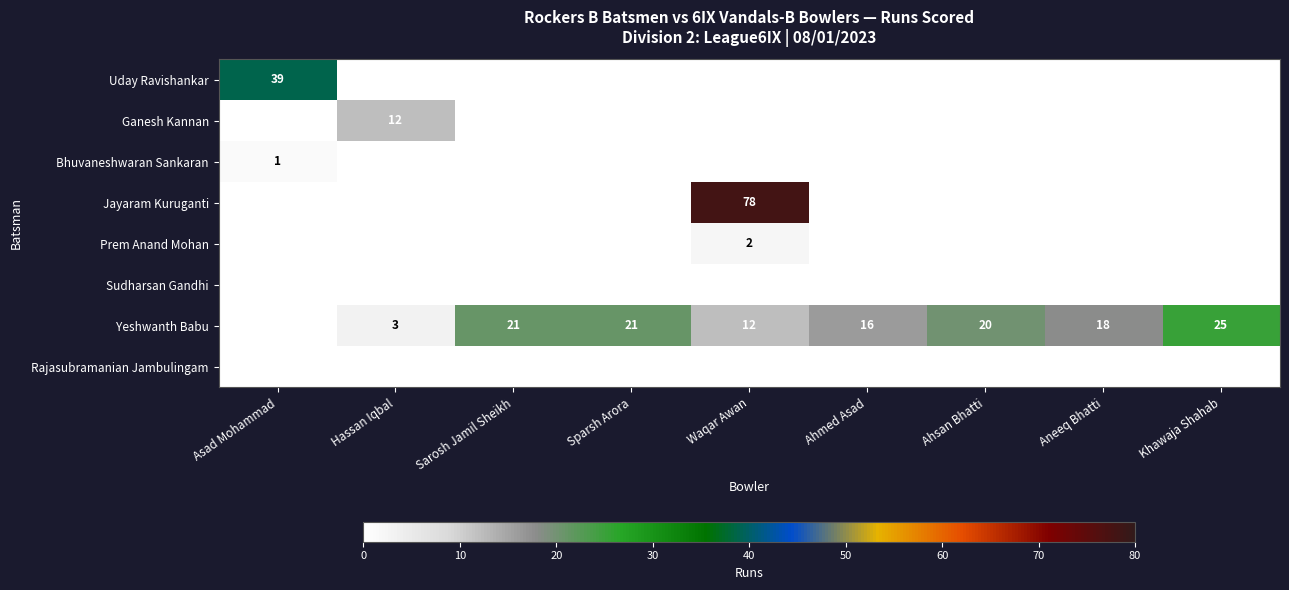

What is the sum of the Yeshwanth Babu values at Waqar Awan and Khawaja Shahab?

37